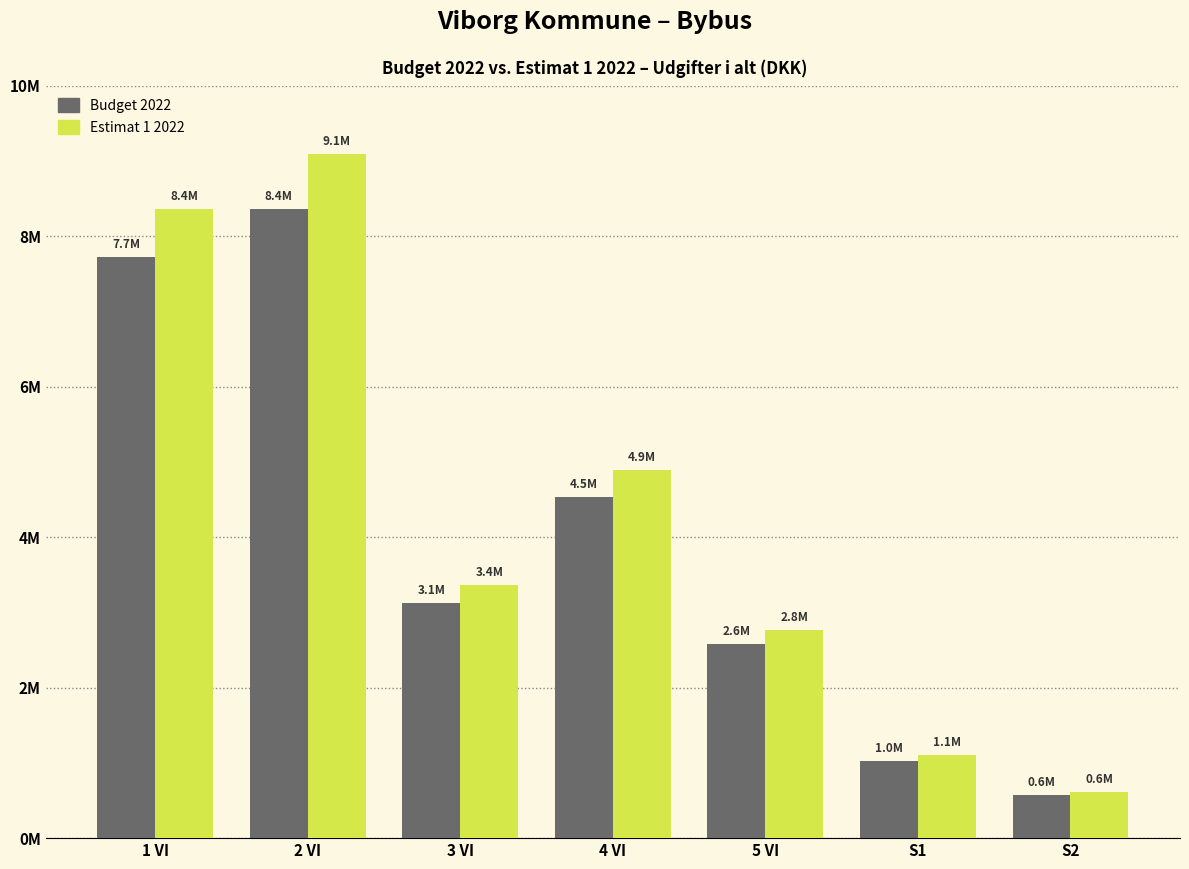

Reading left to right, list all the values displayed in this chart.

Budget 2022 Udgifter i alt: 7725053.7	8362221.7	3118864.9	4537919.2	2572867.5	1028270.1	569508.8
E1 2022 Udgifter i alt: 8355775.5	9087074.4	3357828.0	4886055.6	2768134.9	1108163.3	613775.7